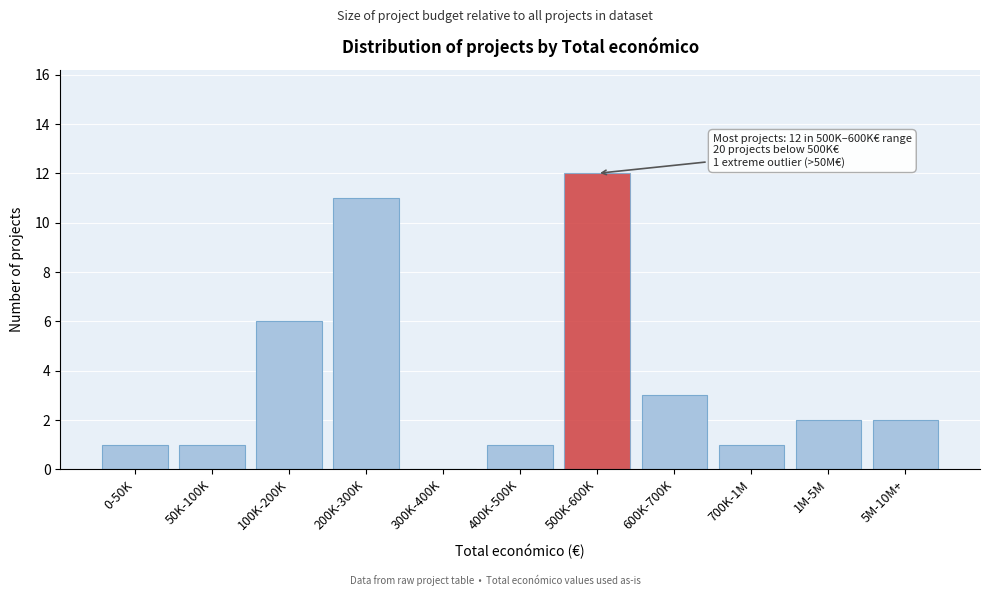

Reading left to right, extract all data points from this chart.

0-50K=1	50K-100K=1	100K-200K=6	200K-300K=11	300K-400K=0	400K-500K=1	500K-600K=12	600K-700K=3	700K-1M=1	1M-5M=2	5M-10M+=2